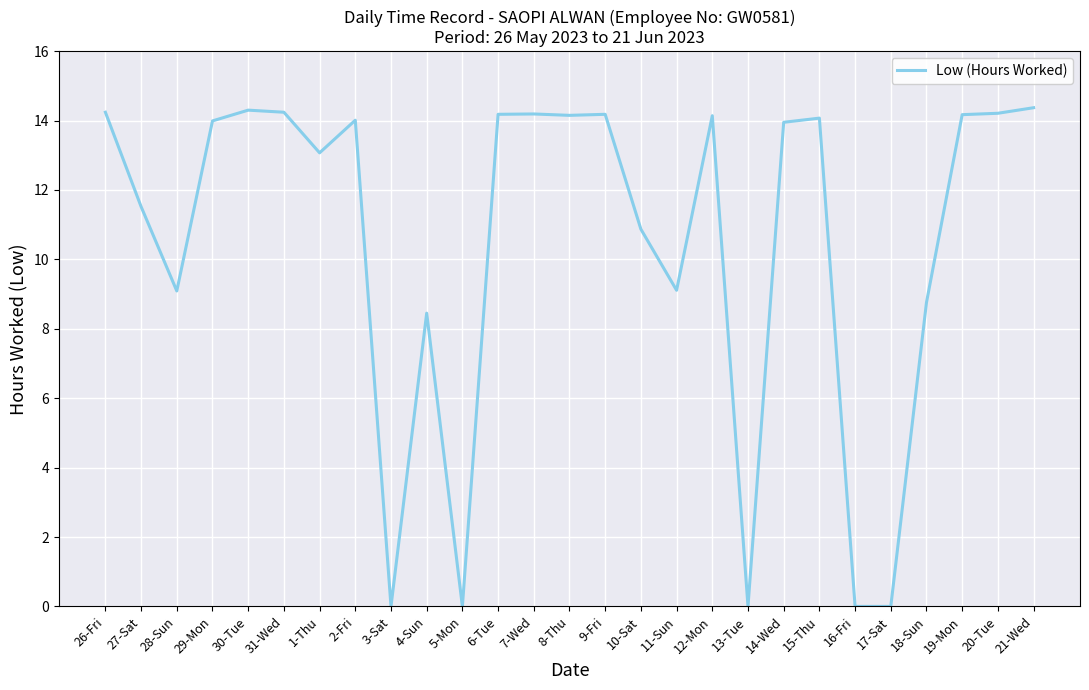

What is the ratio of the value at 27-Sat to the value at 9-Fri?

0.8